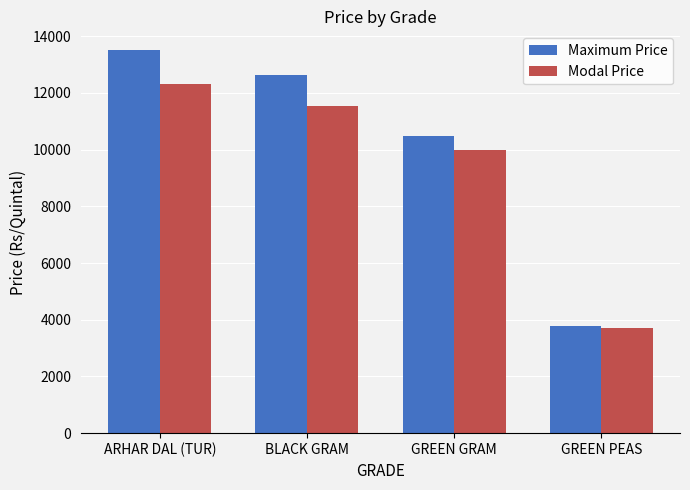

Which series has the largest range (max minus min)?

Maximum Price